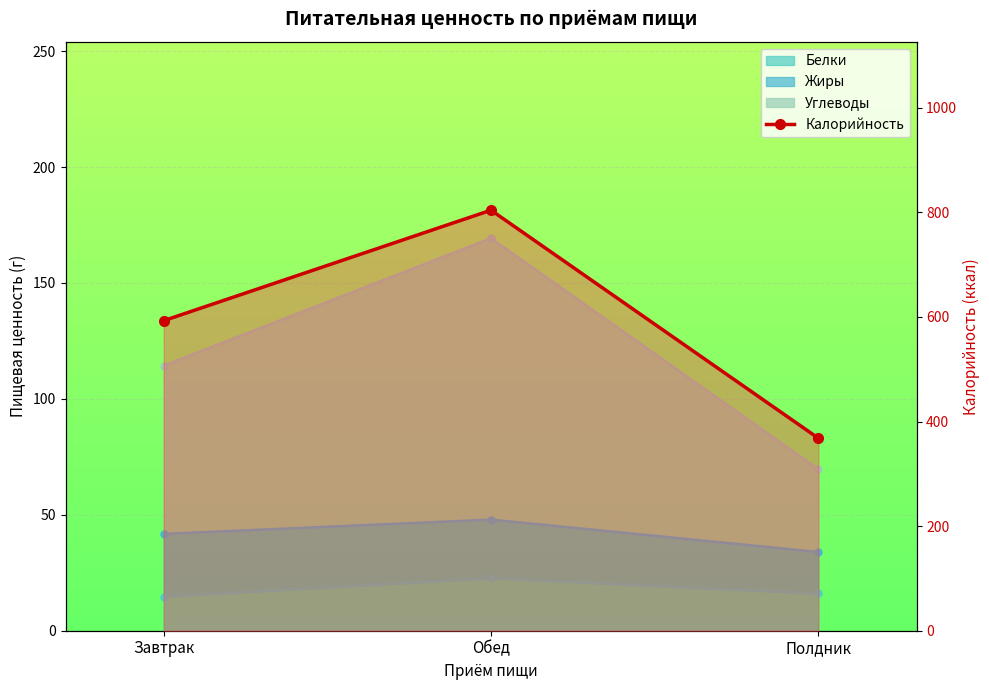

What position from the left is Завтрак?

1